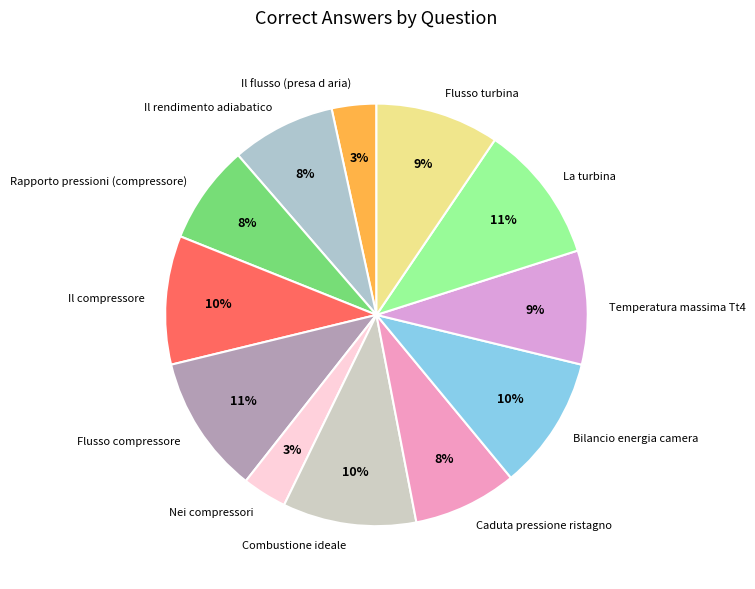

Combined, do Nei compressori and Il rendimento adiabatico account for over 50%?

No